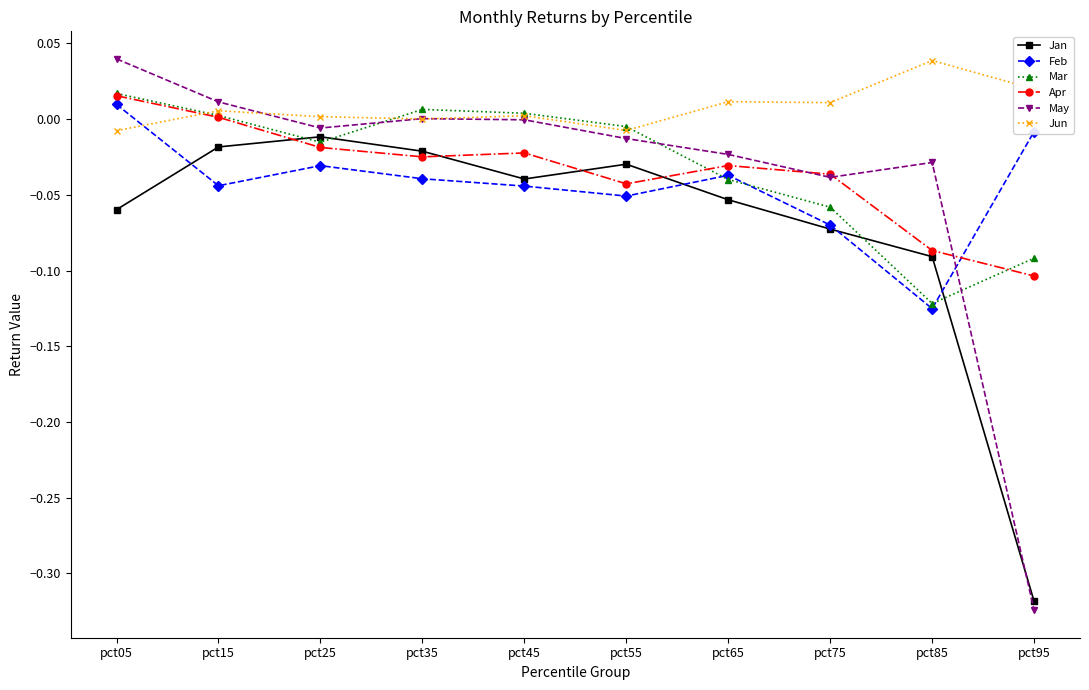

Where does the Apr series first go above 0?

pct05